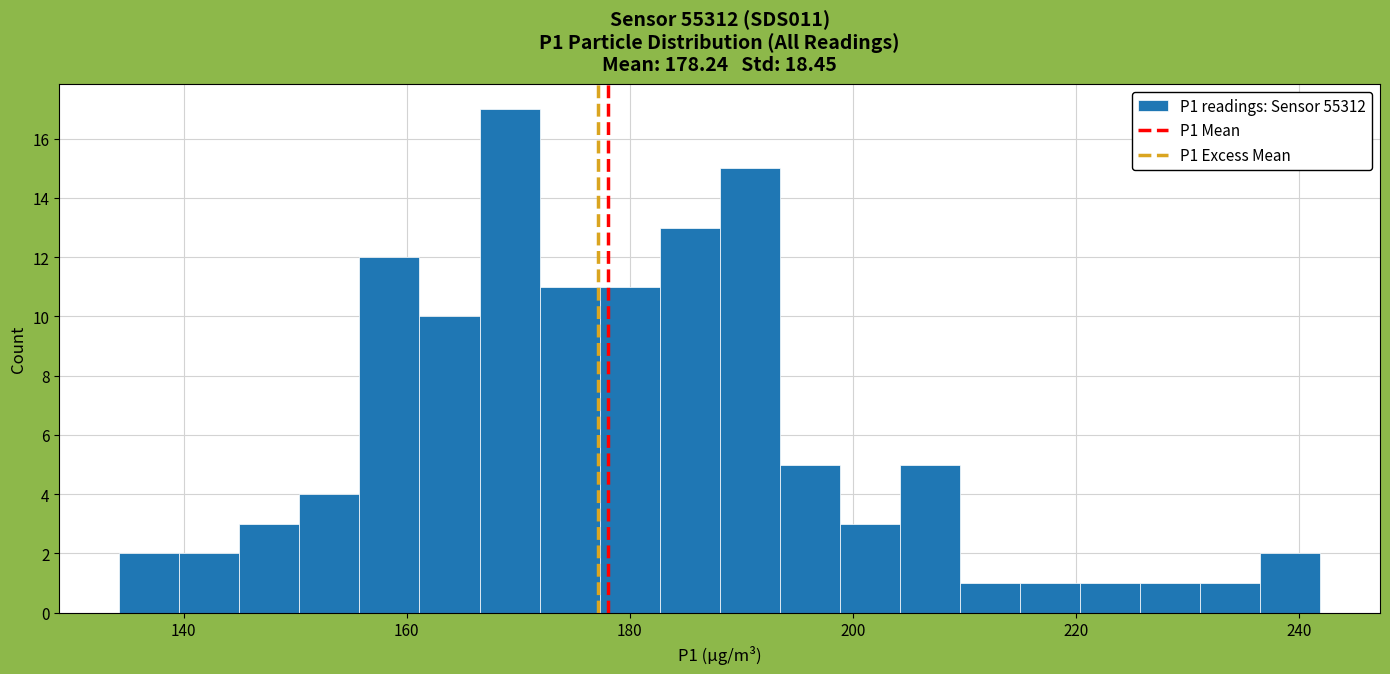

Around what value on the x-axis is the tallest bar? Give the approximate position of its centre, as read against the axis.

170